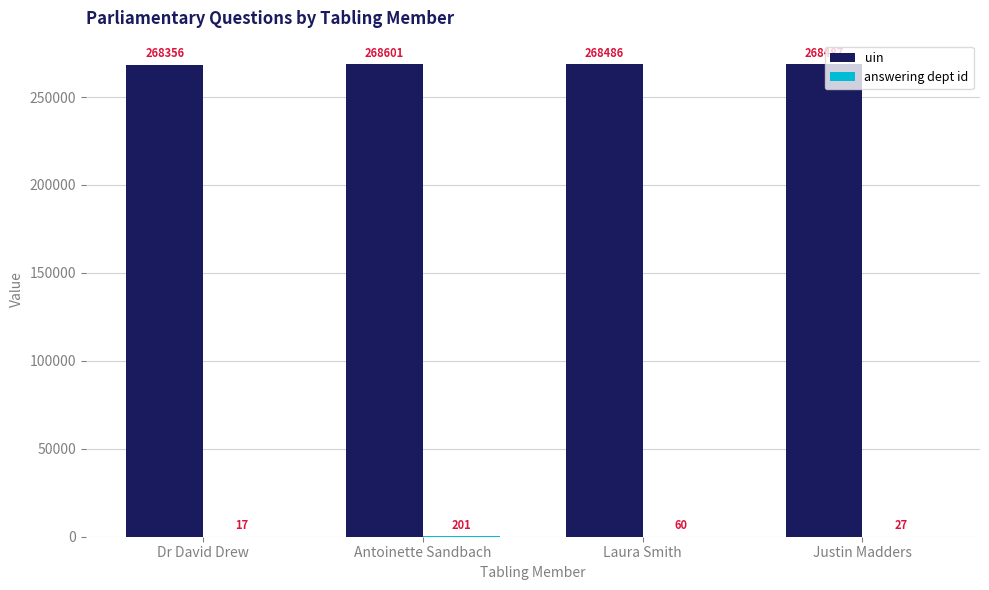

True or false: uin has a value of 433861 at Dr David Drew.

False